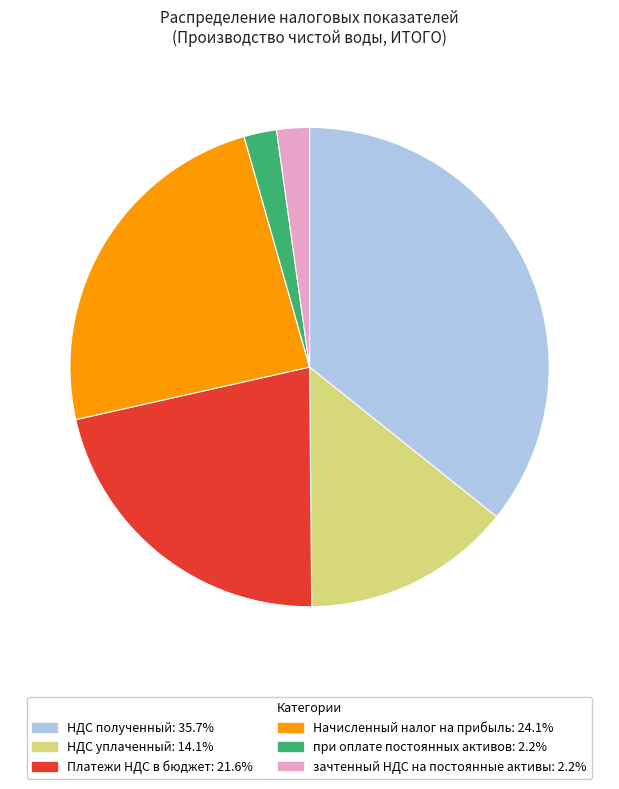

Does any single category account for the majority?

No